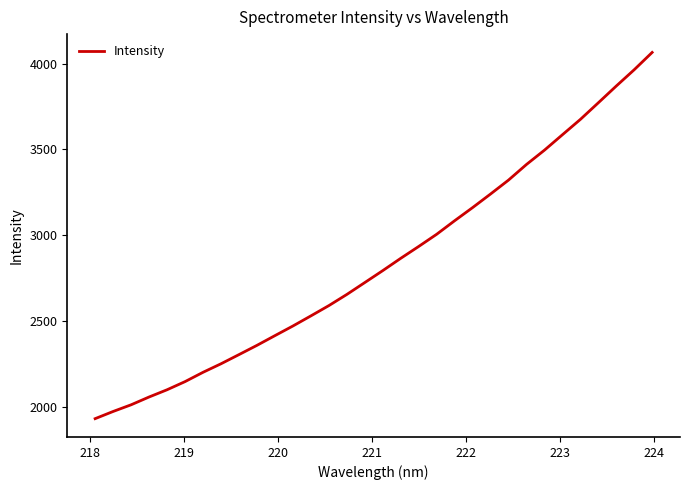

What is the difference between the maximum and minimum values?

2136.0